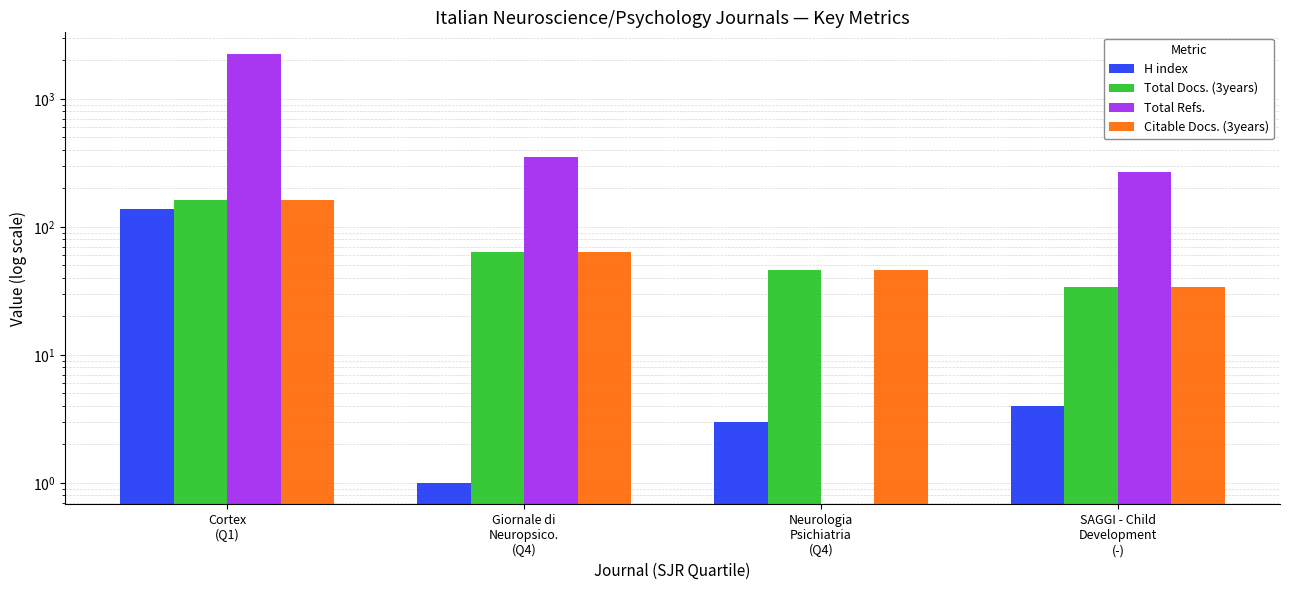

How many values in Total Refs. are above zero?

3